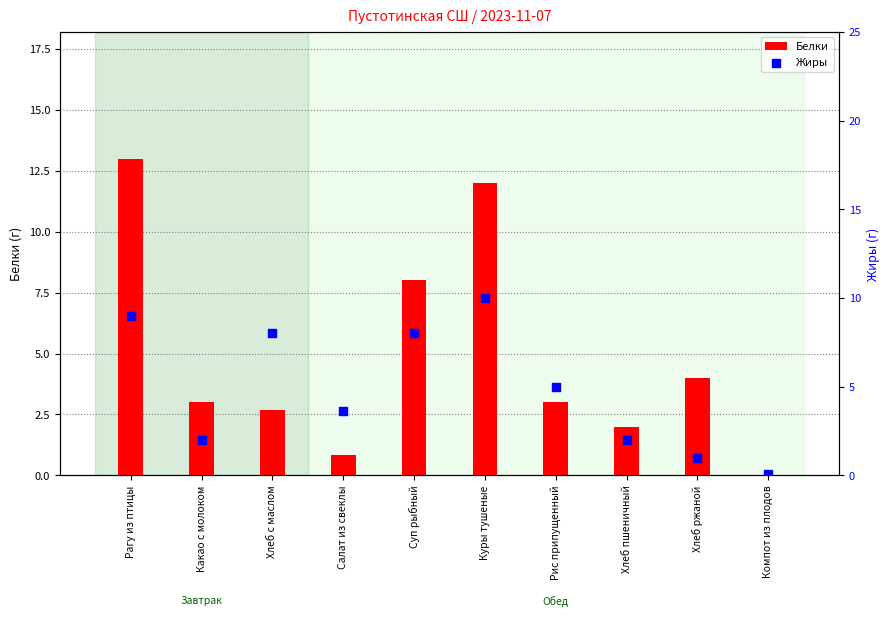

At which category is the sum across all series the highest?

Рагу из птицы